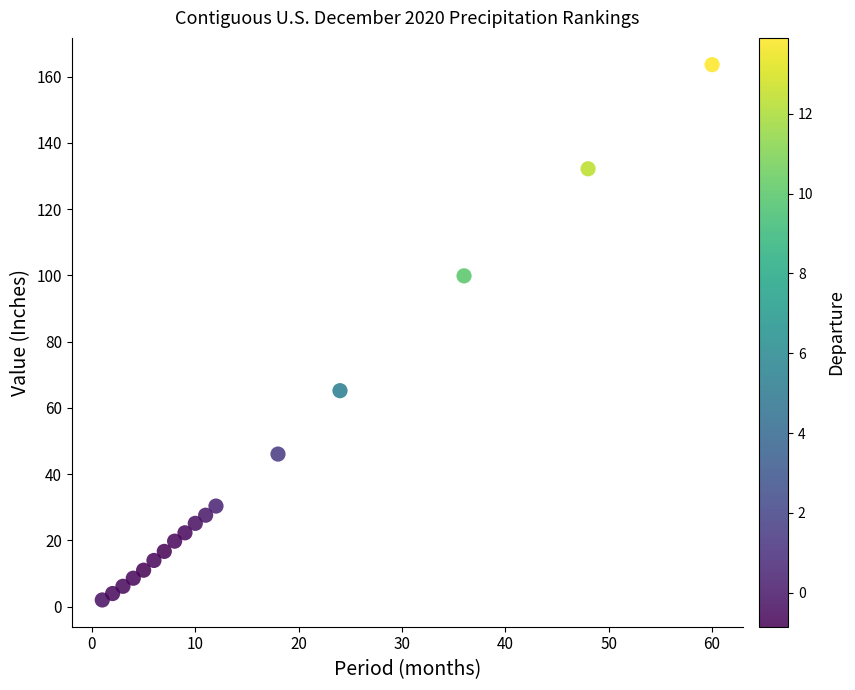

What is the range of Y values (max minus min)?

161.5